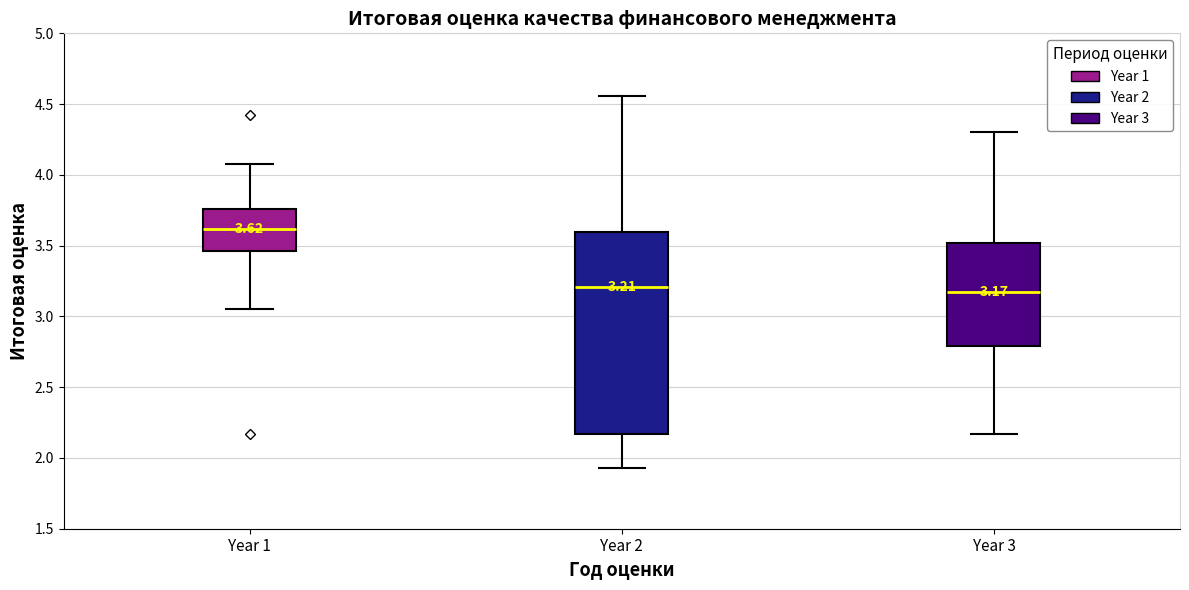

Which box is the tallest, from its lower edge to its upper edge?

Year 2